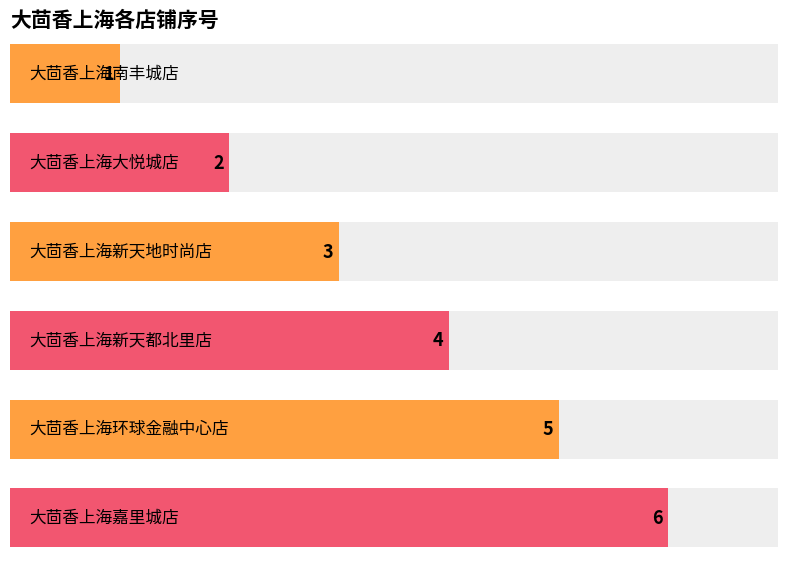

What is the difference between the maximum and minimum values?

5